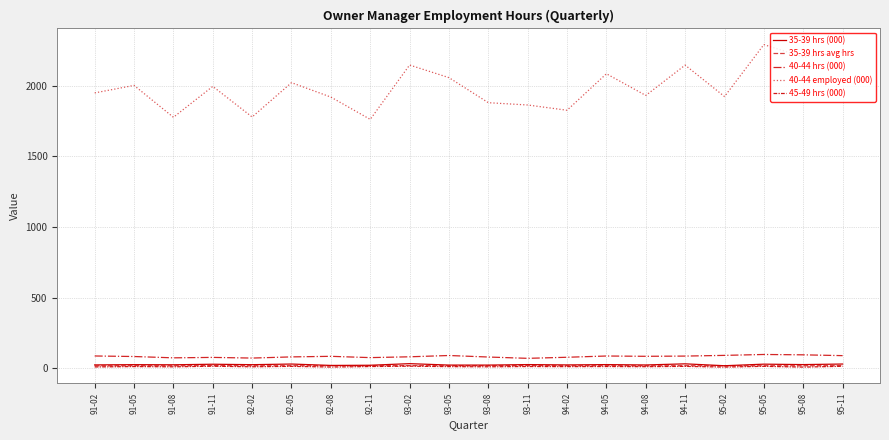

Is this an area chart (filled region under the line)?

No